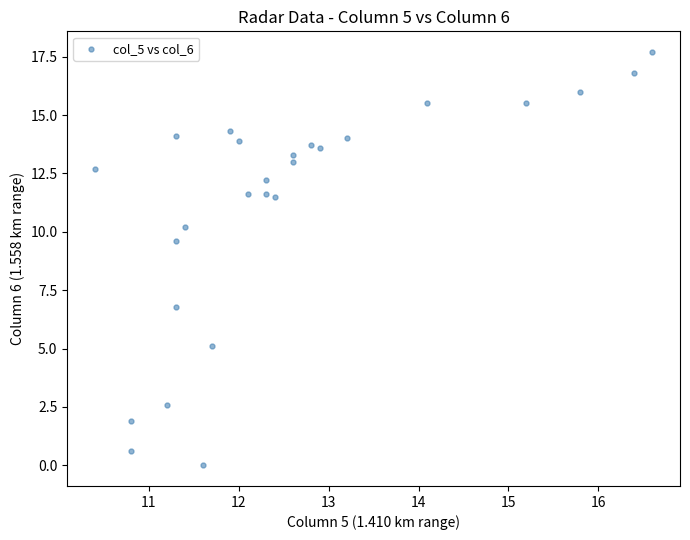

What Y value in the scatter plot is closest to 8?

6.8